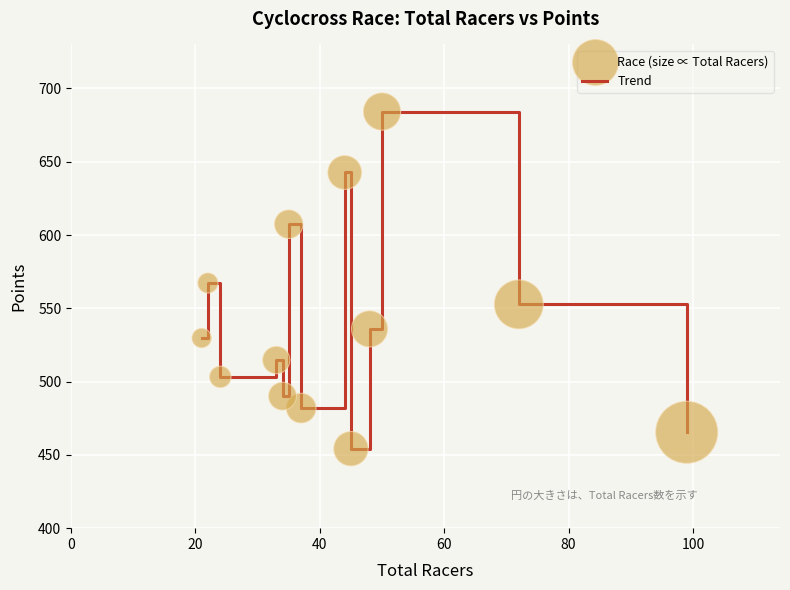

What is the smallest value displayed?

454.2